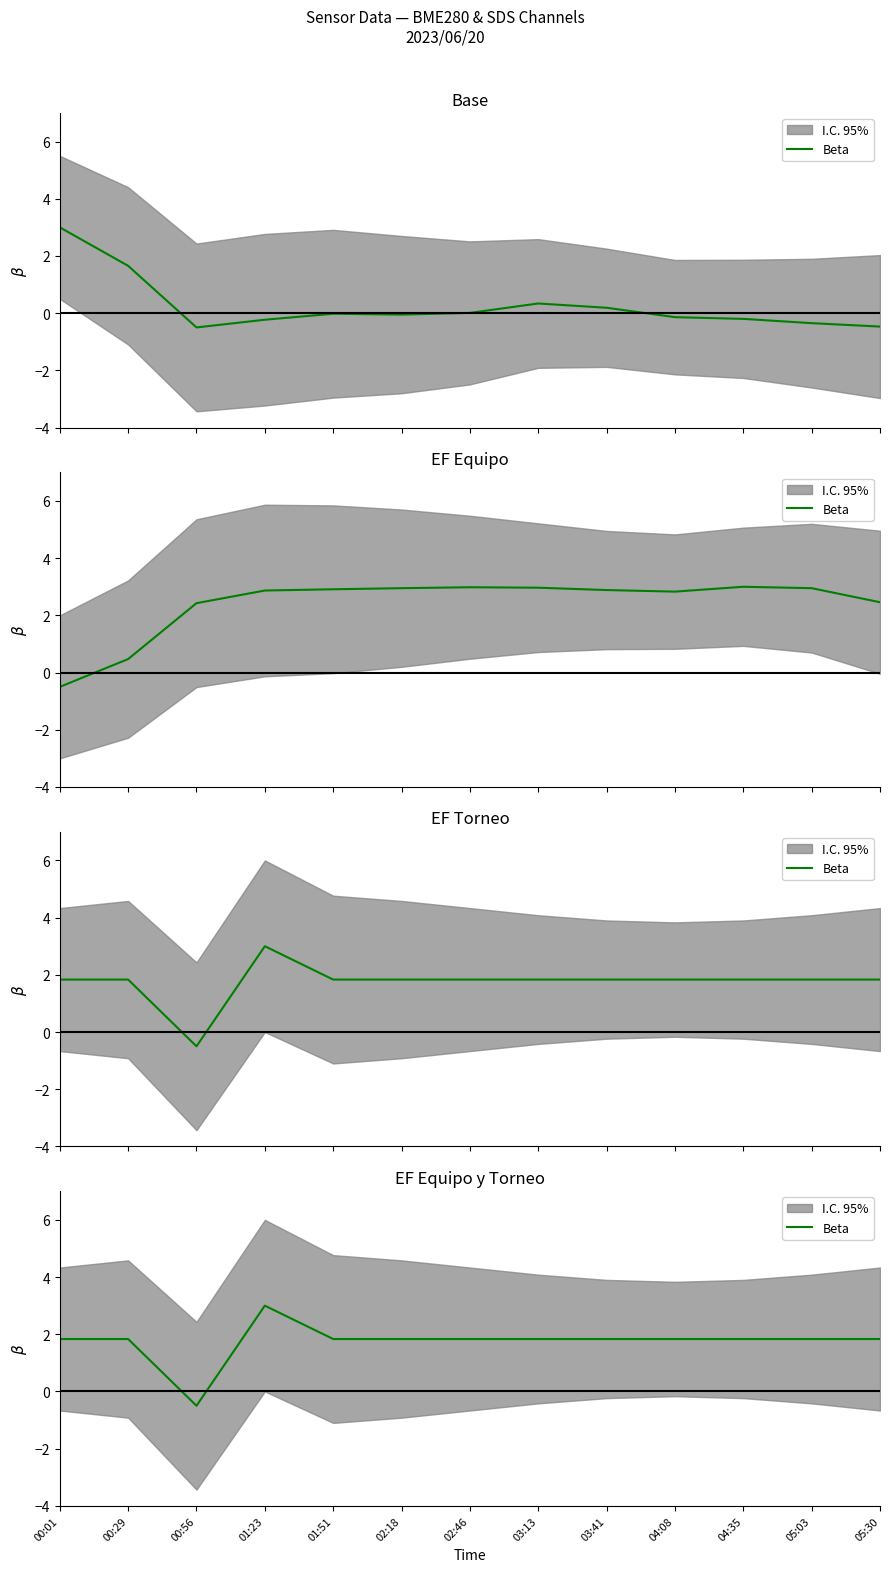

Is it true that the value at 03:41 is 1.8?

True